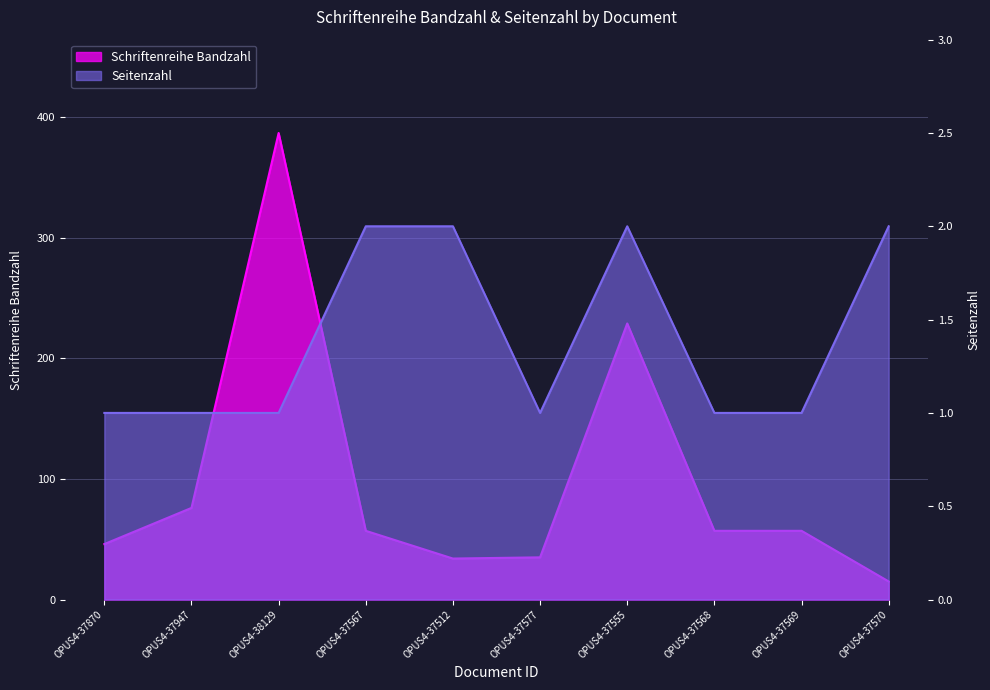

Rank the series at OPUS4-37947 from highest to lowest value.

Schriftenreihe Bandzahl, Seitenzahl